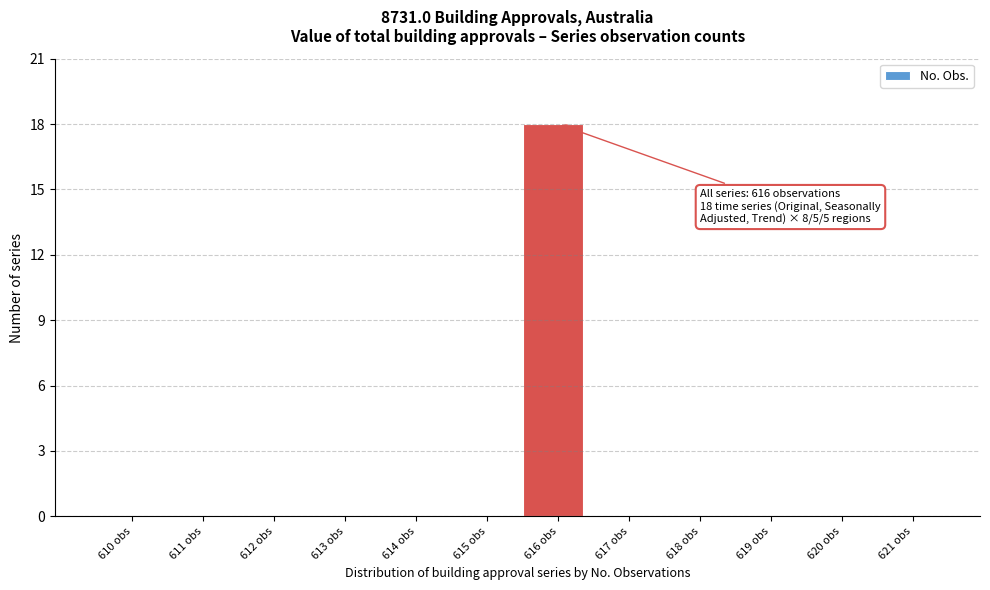

Reading left to right, list all the values displayed in this chart.

610 obs=0	611 obs=0	612 obs=0	613 obs=0	614 obs=0	615 obs=0	616 obs=18	617 obs=0	618 obs=0	619 obs=0	620 obs=0	621 obs=0